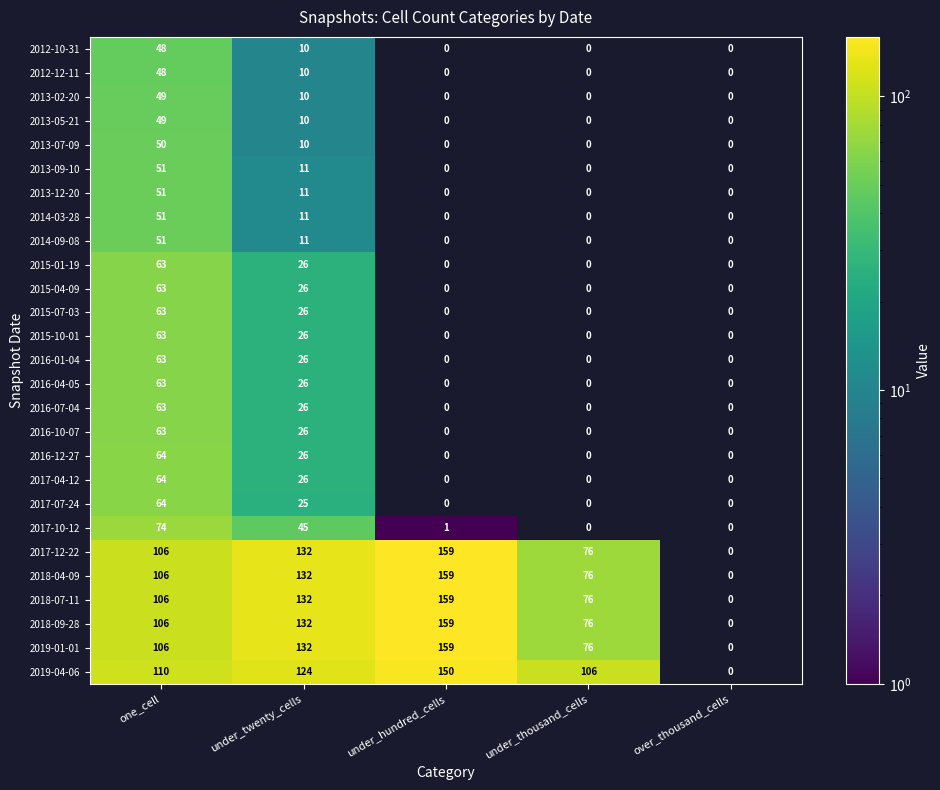

Is it true that 2015-01-19 equals 63 at one_cell?

True